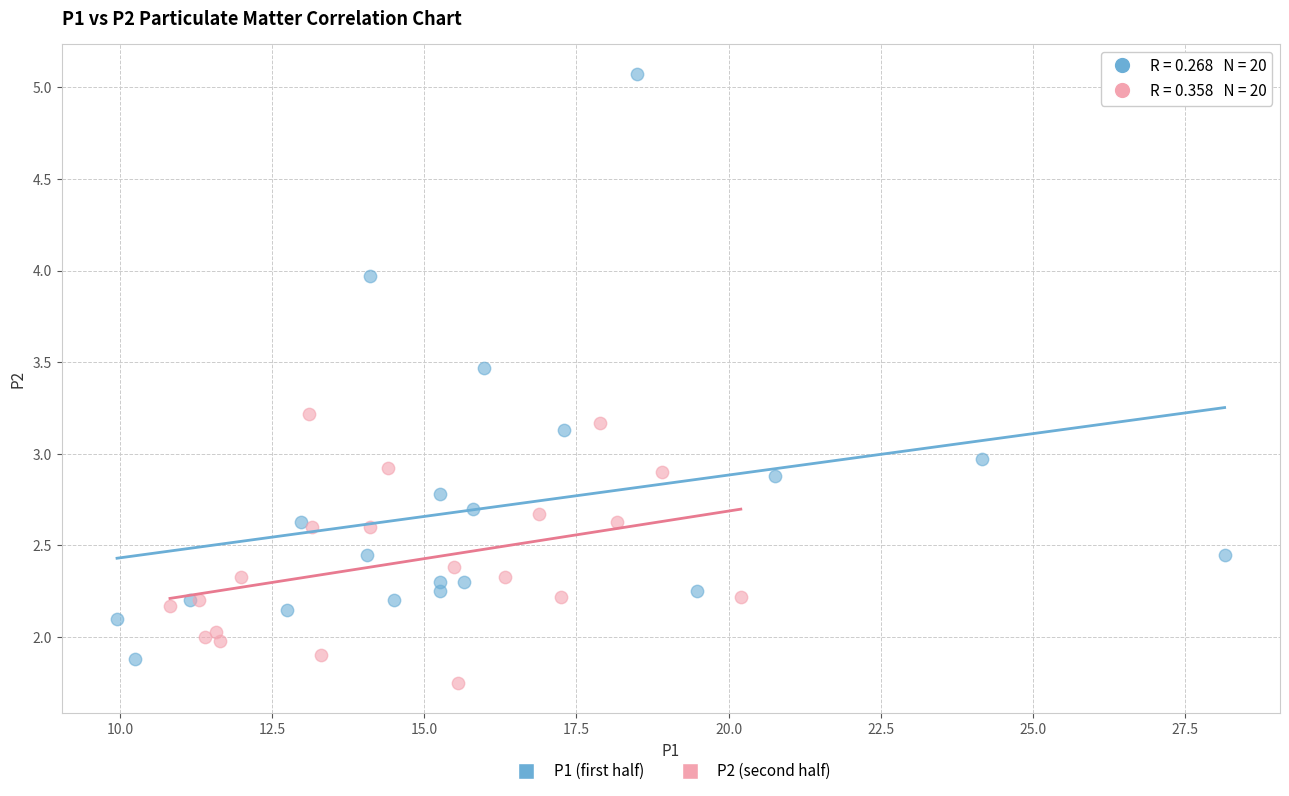

What are all the series names shown in the legend?

P1 (first half), P2 (second half)